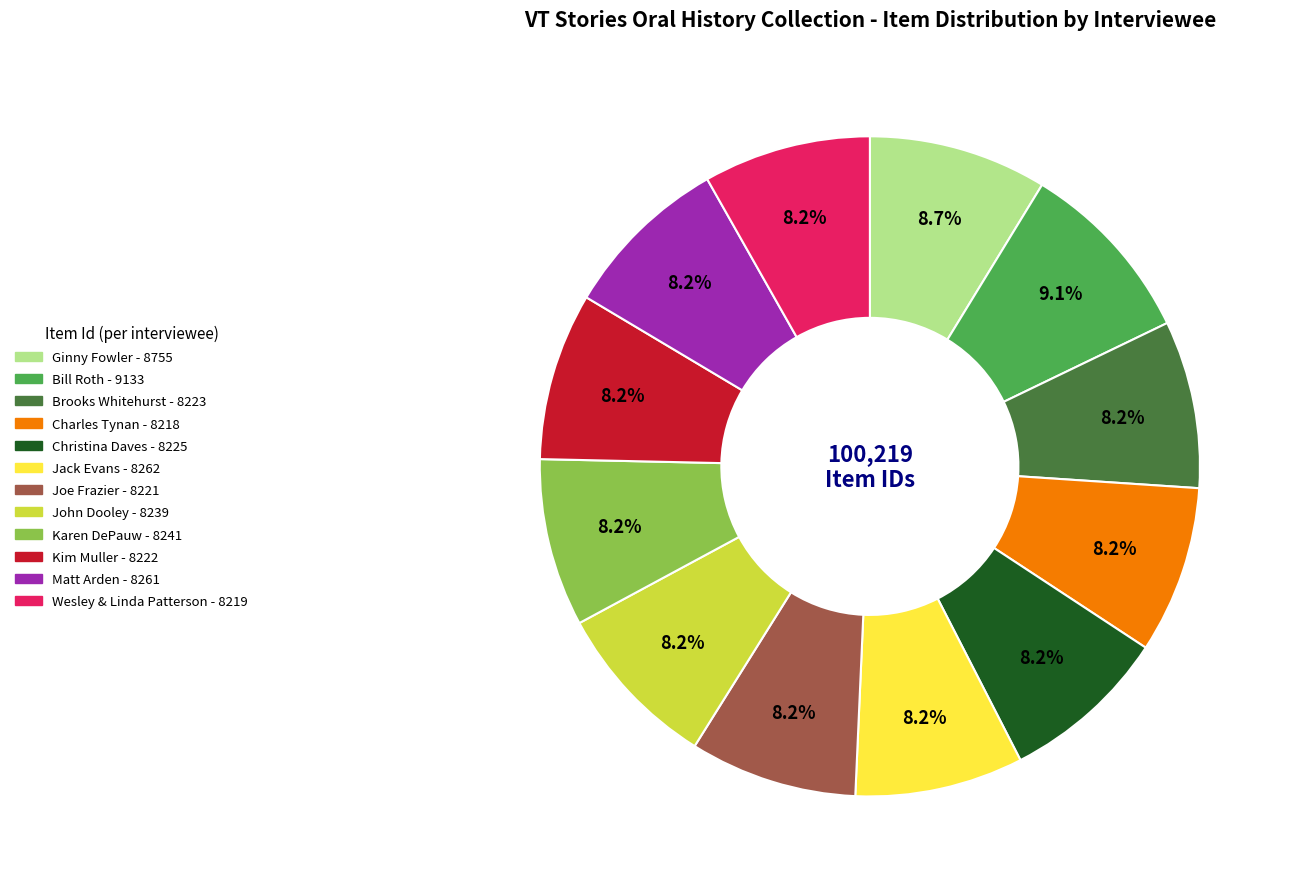

What percentage is the Ginny Fowler slice, to the nearest percent?

9%